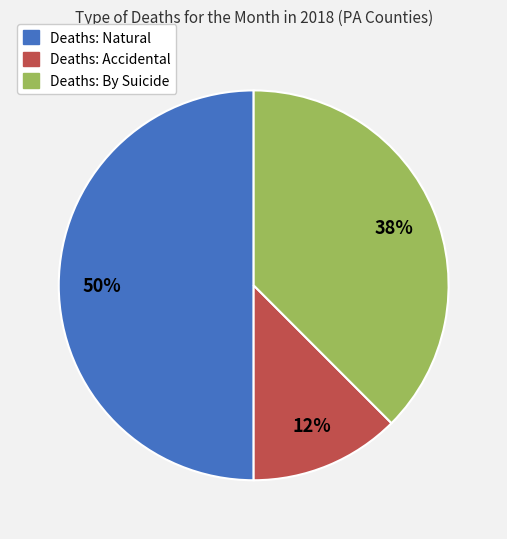

Count the number of slices in the pie.

3